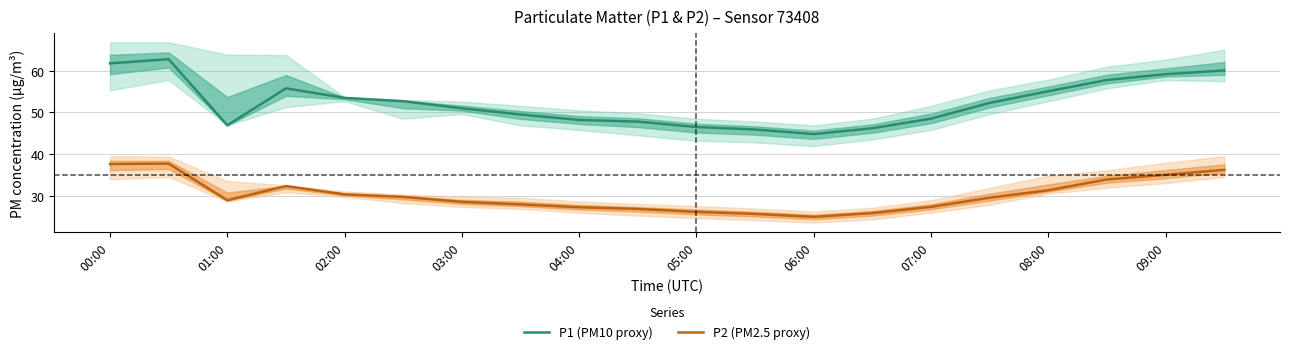

At which label is P2 (PM2.5 proxy) closest to 31?

08:00